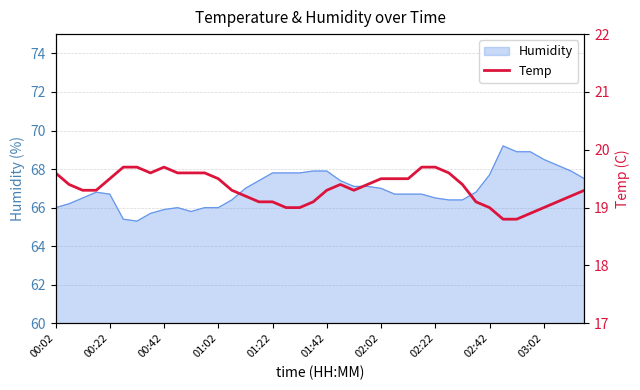

True or false: the data has more than 0 interior local peaks.

True